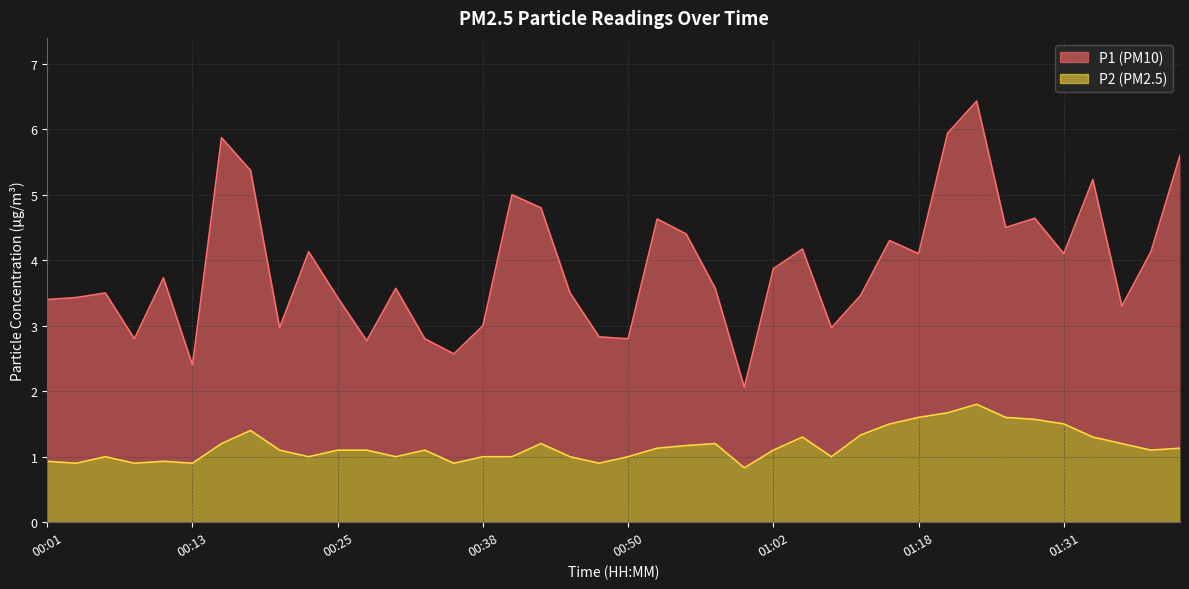

What value does the data have at 00:18?

1.4